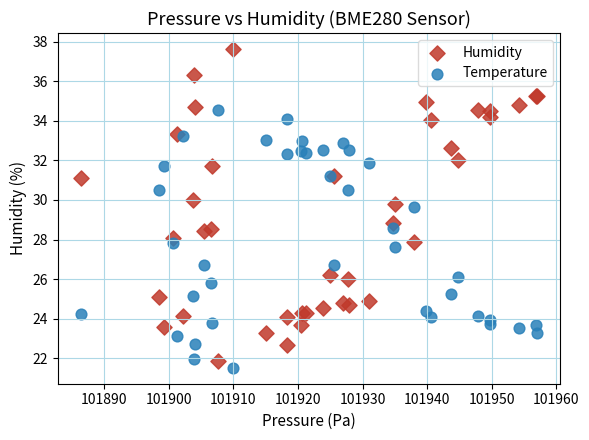

Which series contains the lowest Y value?

Temperature